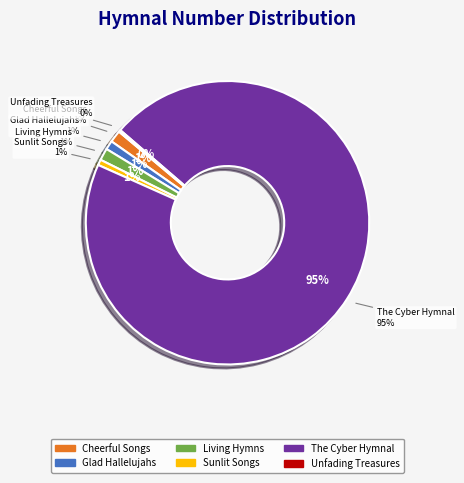

What portion of the pie excludes Glad Hallelujahs?

99.0%